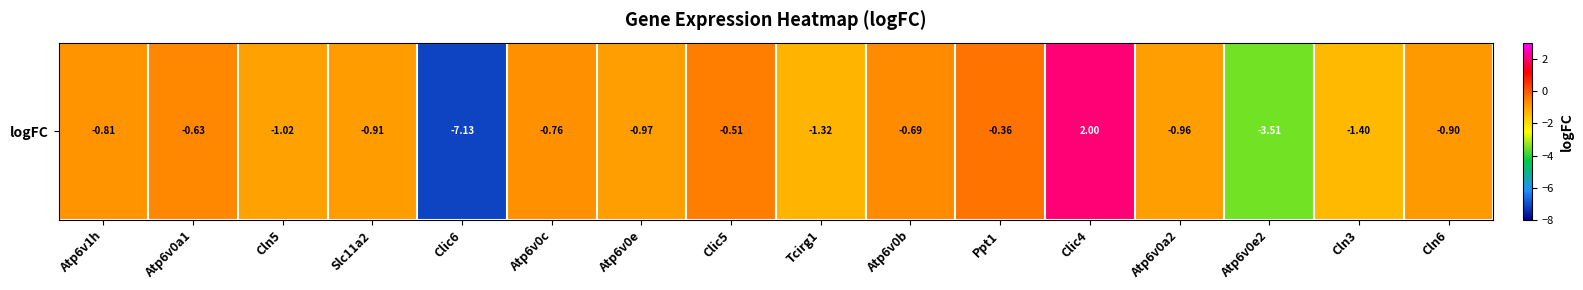

What is the difference between the maximum and minimum values?

9.1